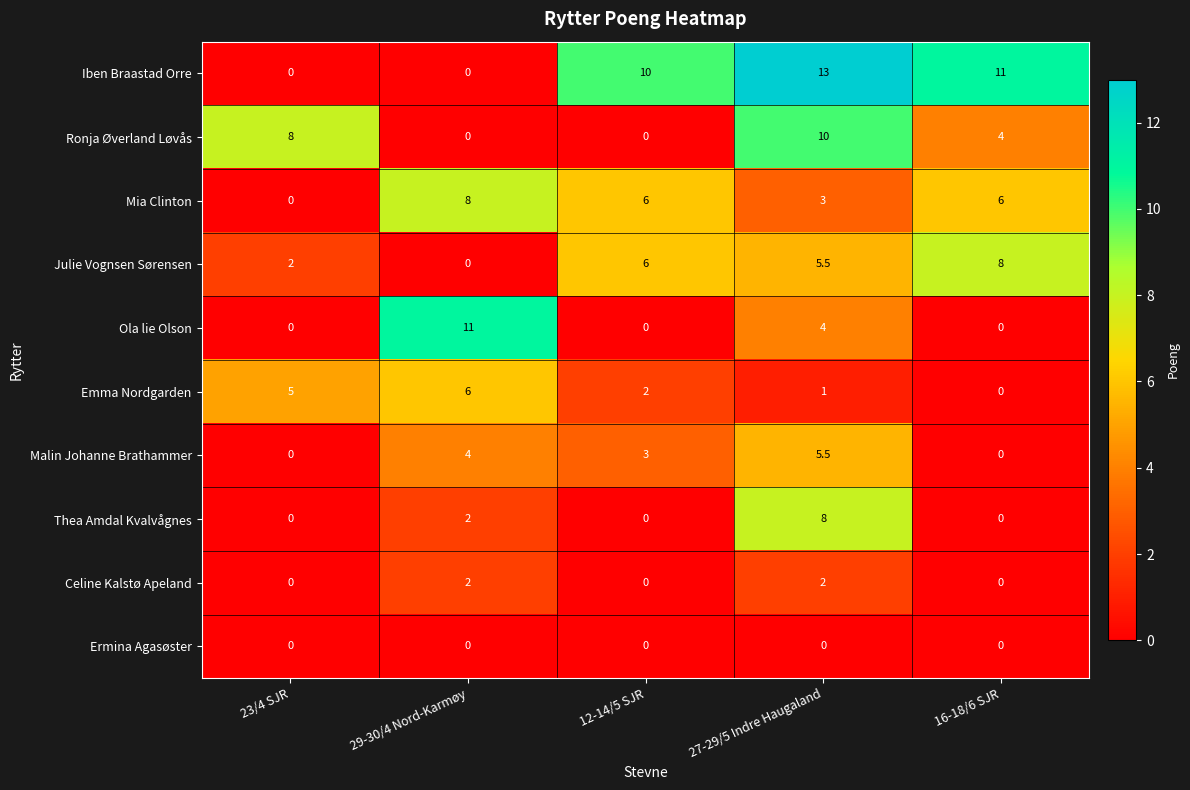

Between 27-29/5 Indre Haugaland and 16-18/6 SJR, which series saw the biggest shift?

Thea Amdal Kvalvågnes